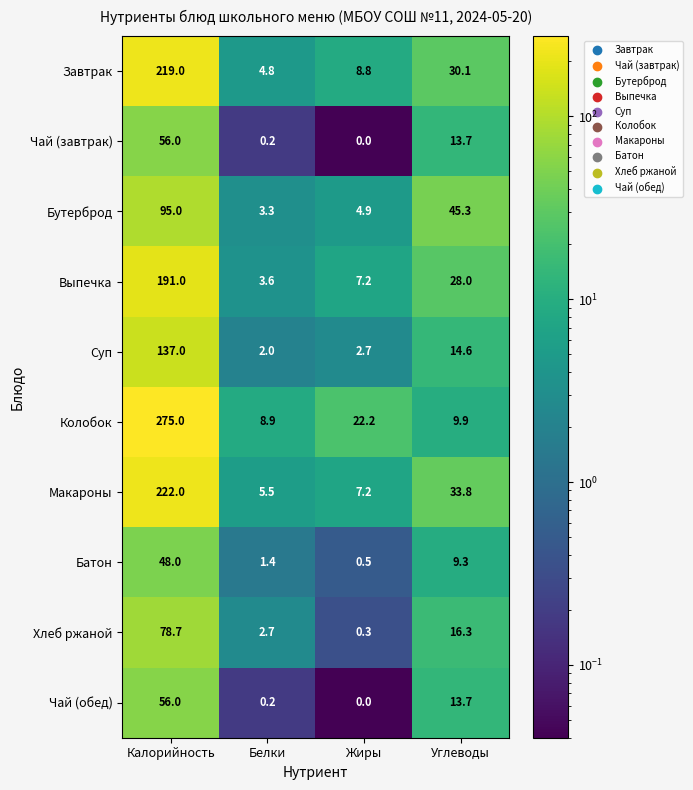

How many data points in Суп are less than 14?

2